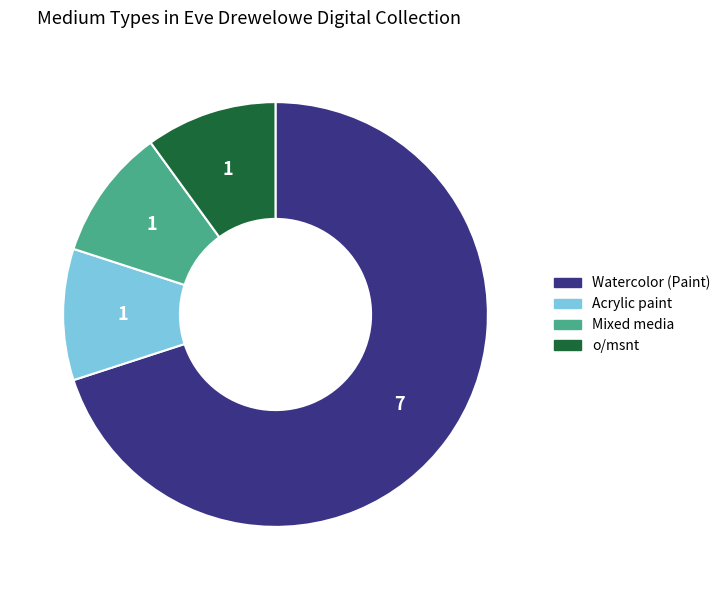

Does o/msnt represent more than half of the total?

No